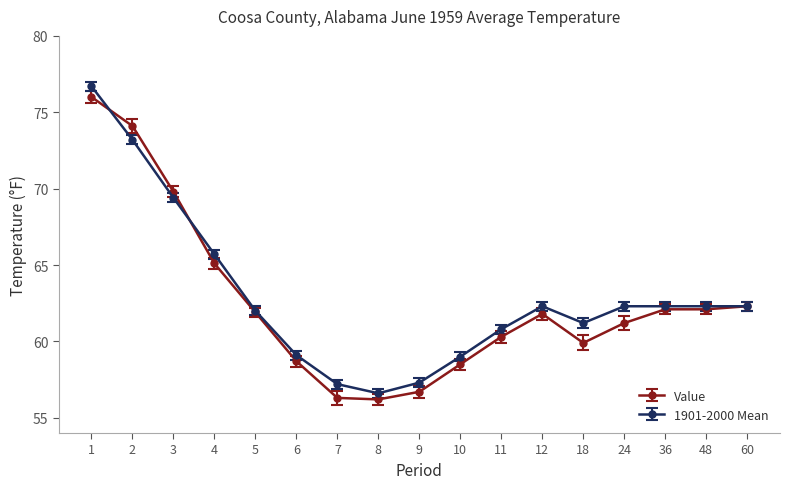

What is the difference between the Value values at 3 and 60?

7.5